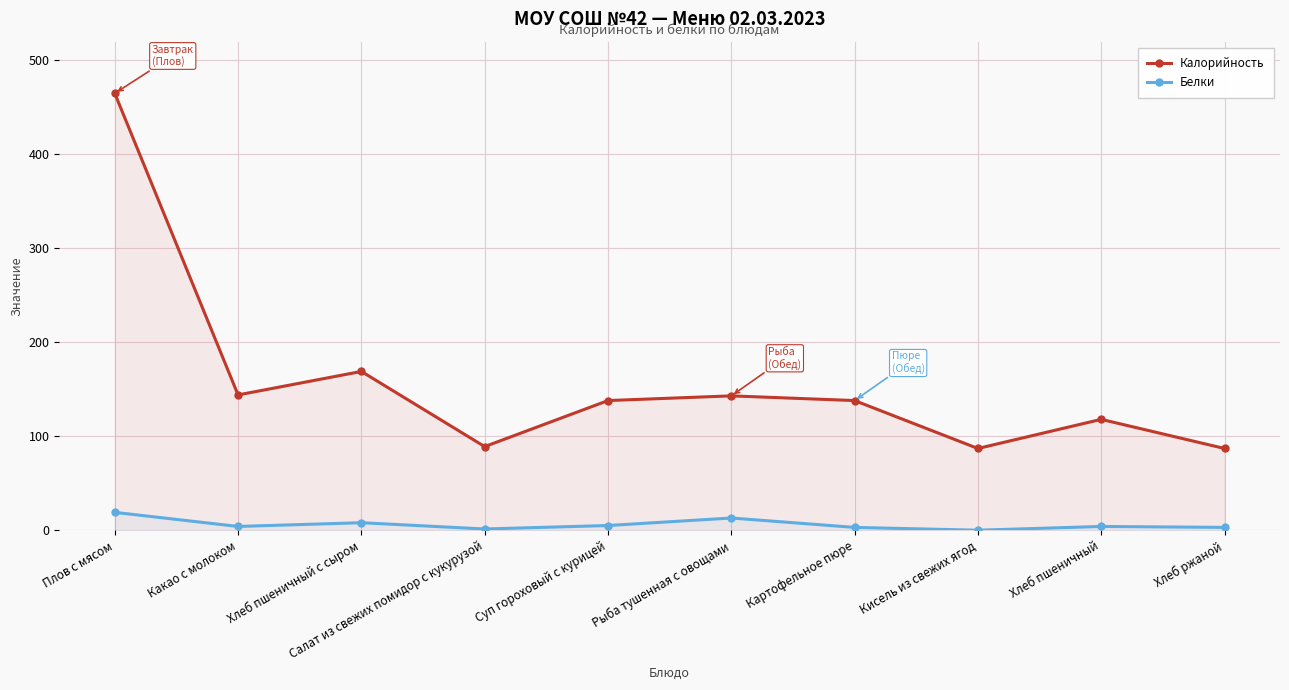

What is the sum of the Белки values at Рыба тушенная с овощами and Хлеб пшеничный?

17.0